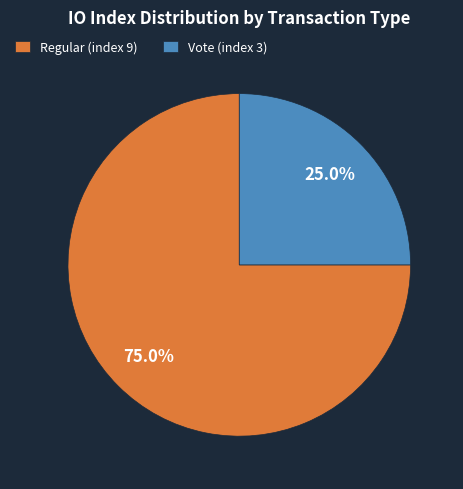

Rank the categories by value from highest to lowest.

Regular (index 9), Vote (index 3)